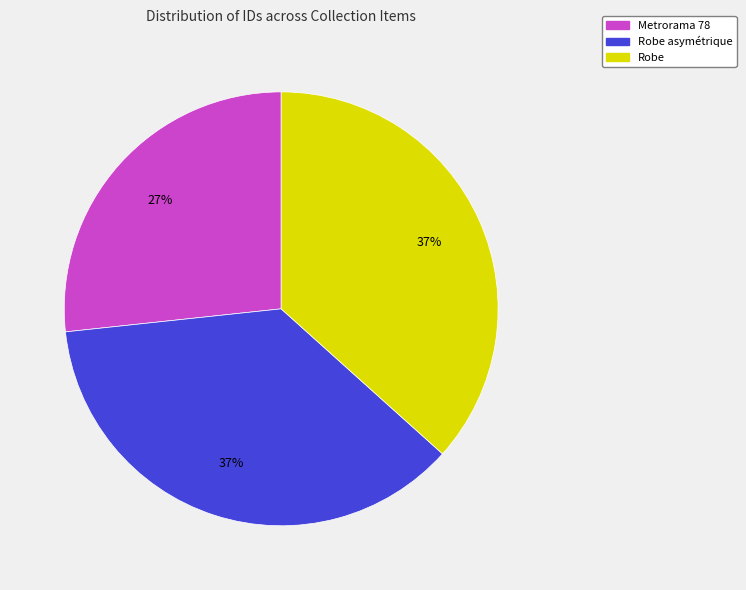

Count the number of slices in the pie.

3